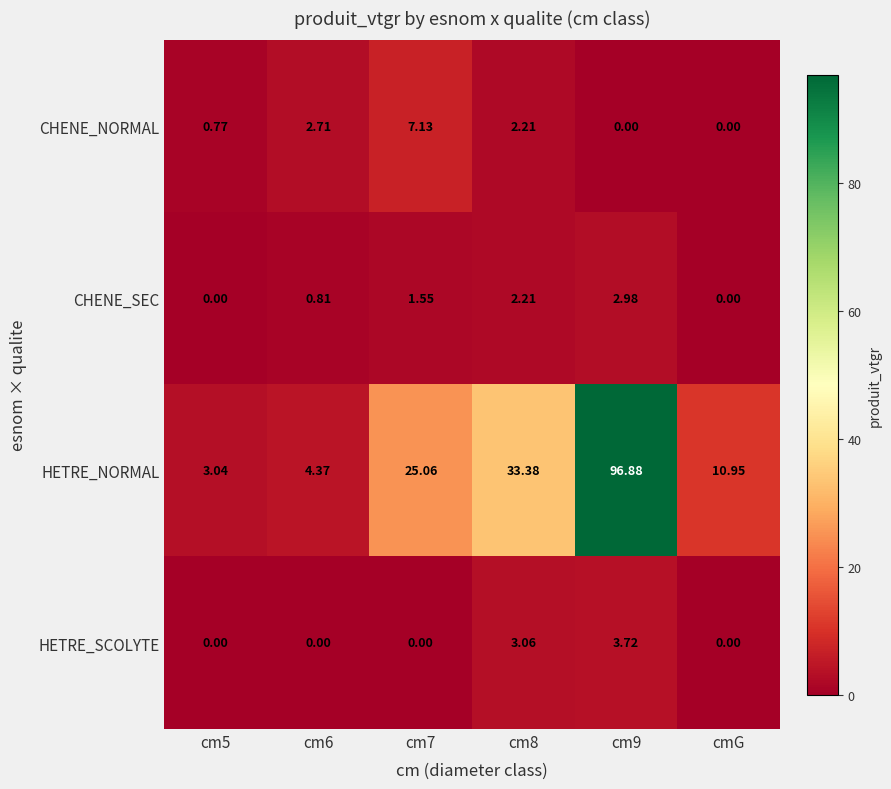

Which series changed the most between cm5 and cm9?

HETRE_NORMAL